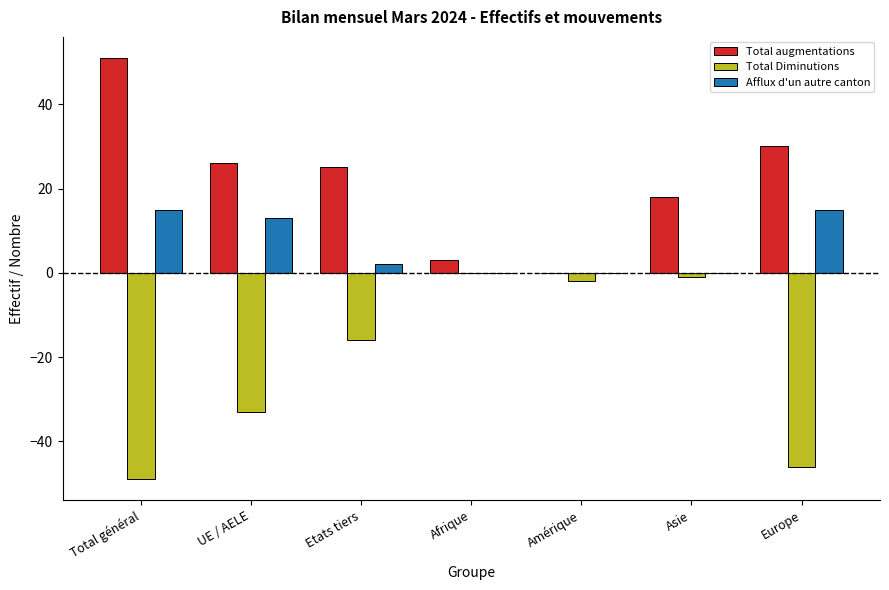

What is the sum of the Afflux d'un autre canton values at Afrique and Total général?

15